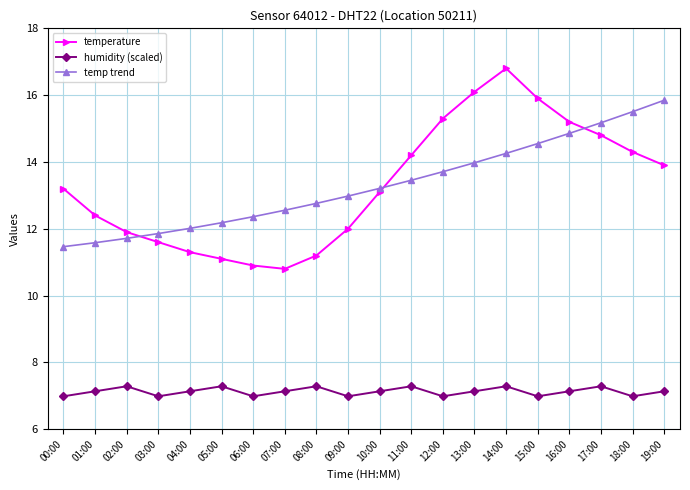

Is this an area chart (filled region under the line)?

No